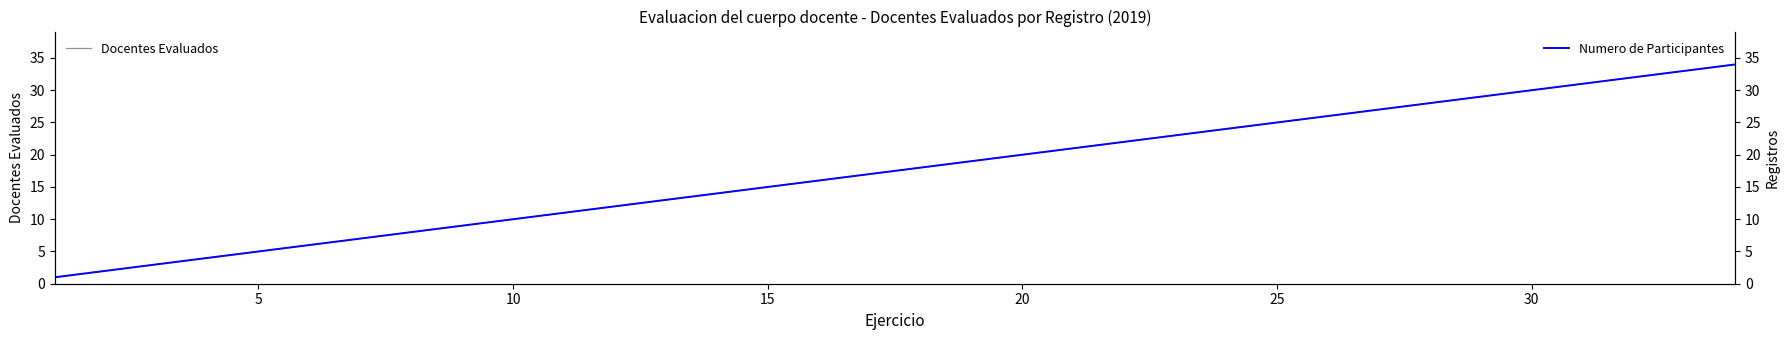

True or false: Numero de Participantes and Docentes Evaluados cross at least once.

False